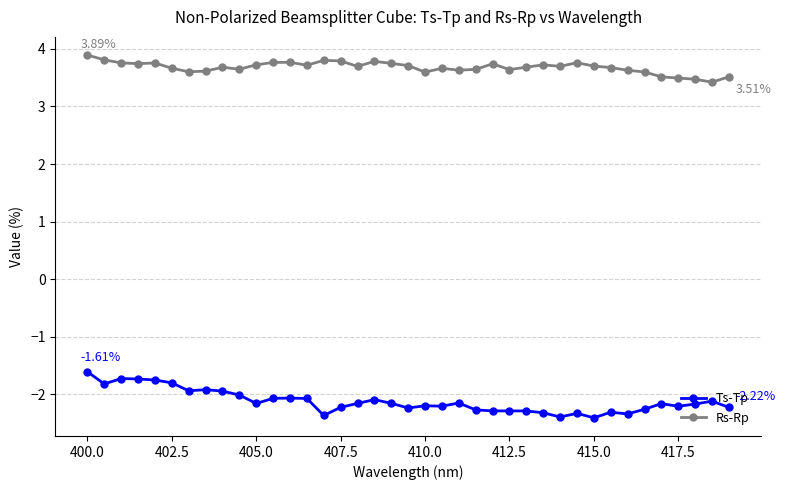

Which series has the widest spread of values?

Ts-Tp